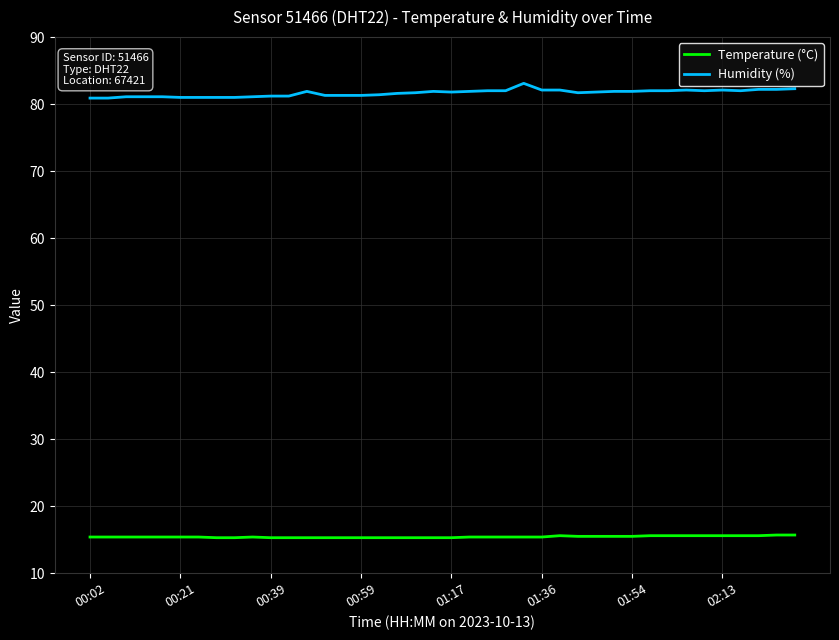

List the series in order of their peak value, lowest first.

Temperature (°C), Humidity (%)